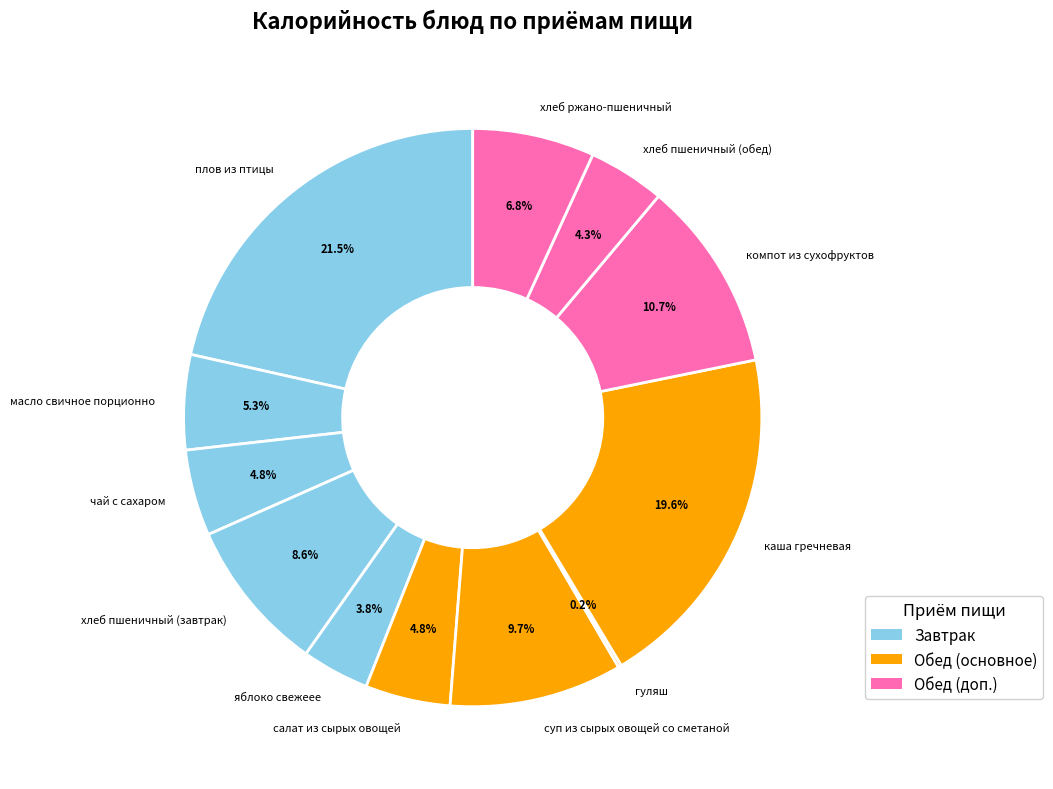

Is there a majority slice in this chart?

No